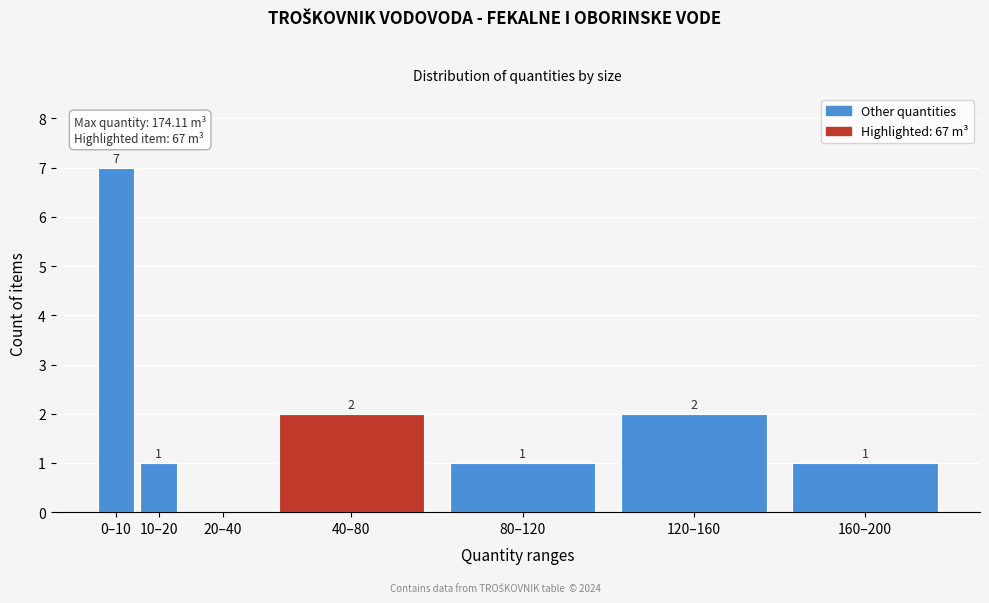

Reading left to right, what are all the values shown in this chart?

0–10=7	10–20=1	20–40=0	40–80=2	80–120=1	120–160=2	160–200=1